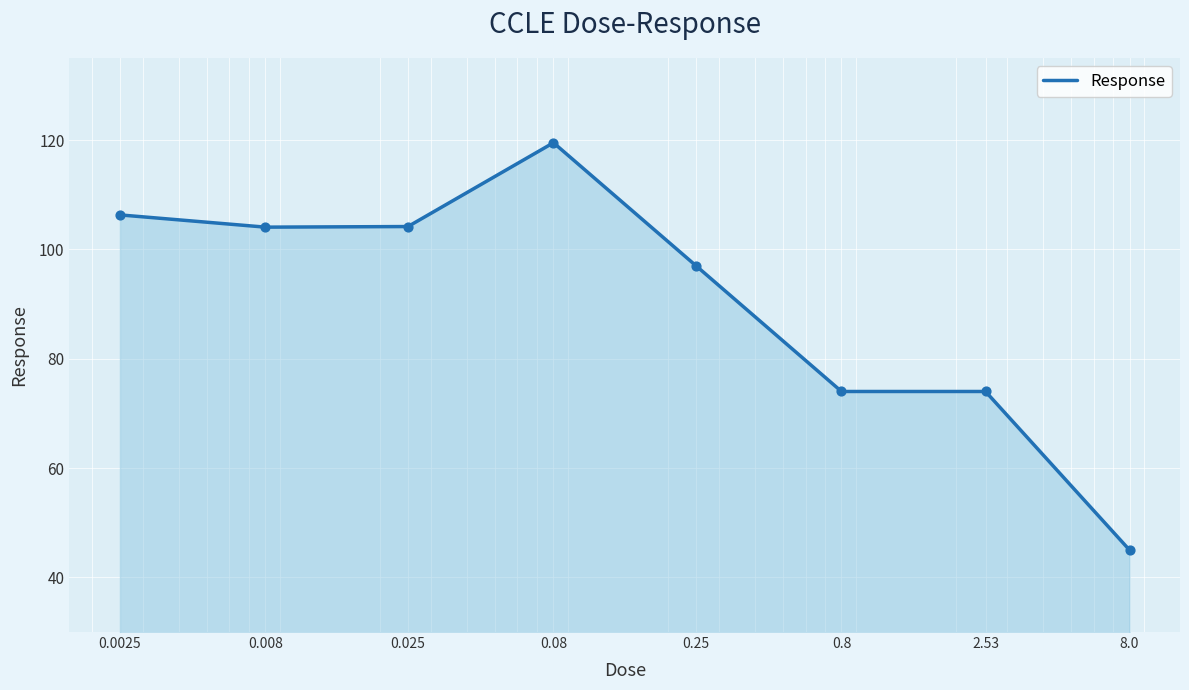

True or false: the data has more than 2 interior local peaks.

False